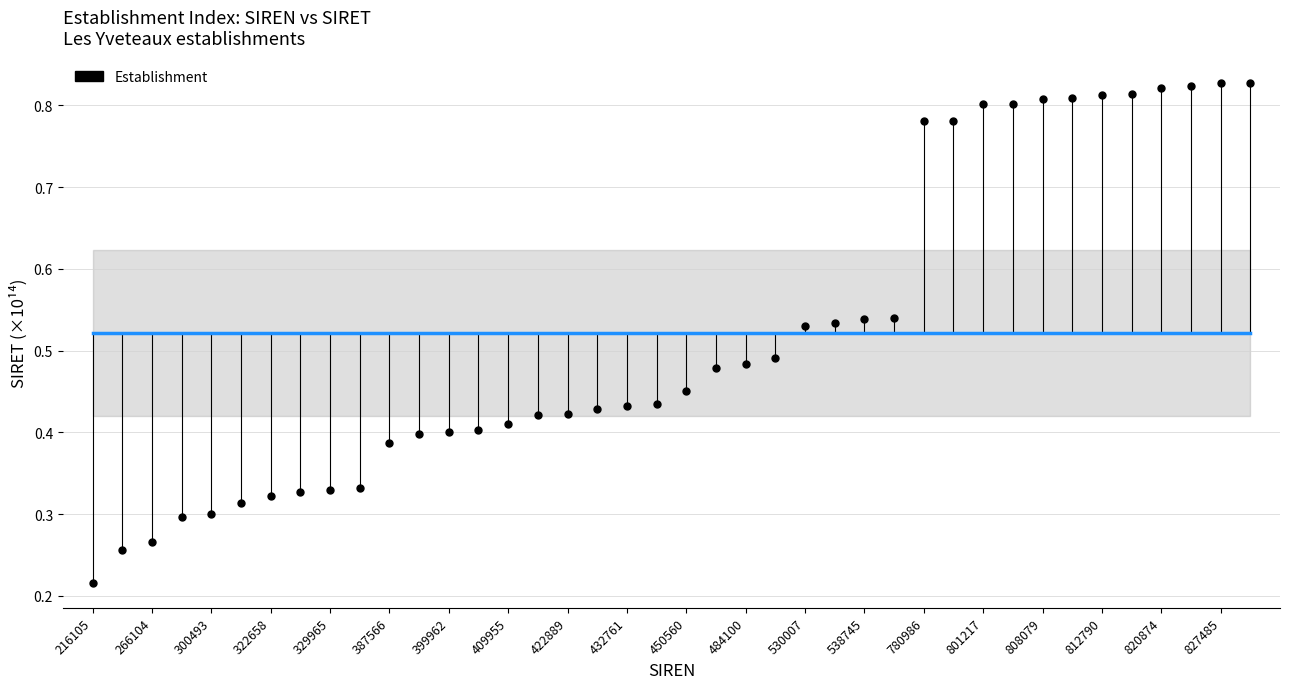

What is the range of Y values (max minus min)?

0.6